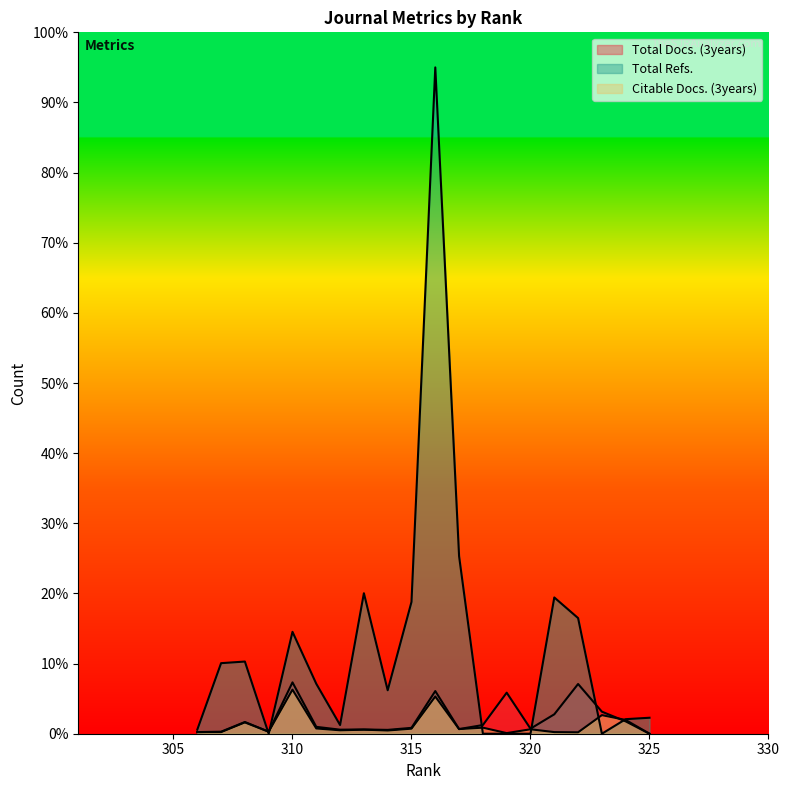

Is it true that Citable Docs. (3years) equals 0.7 at 311?

True